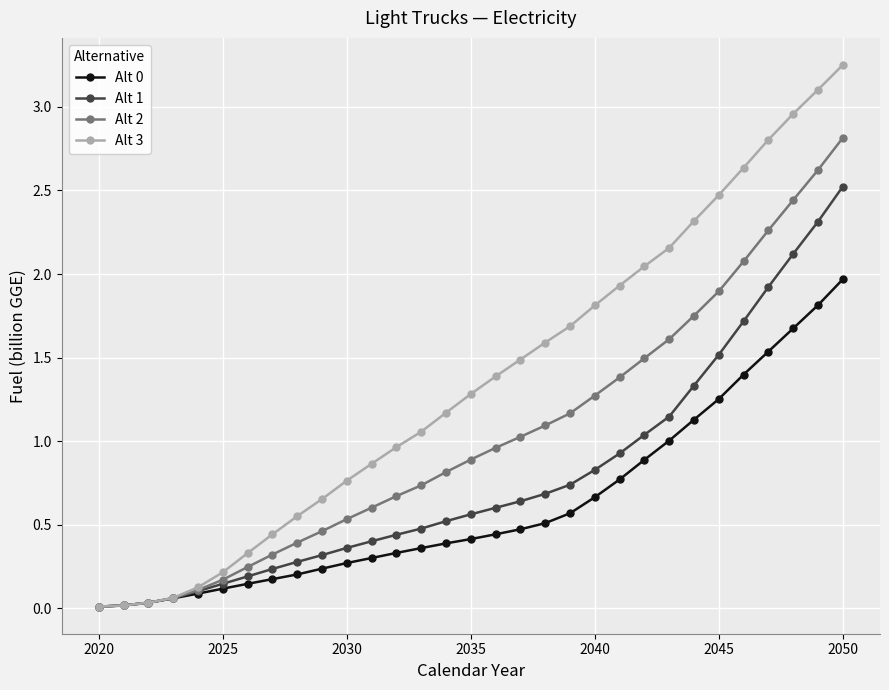

How many data points does each series have?

31